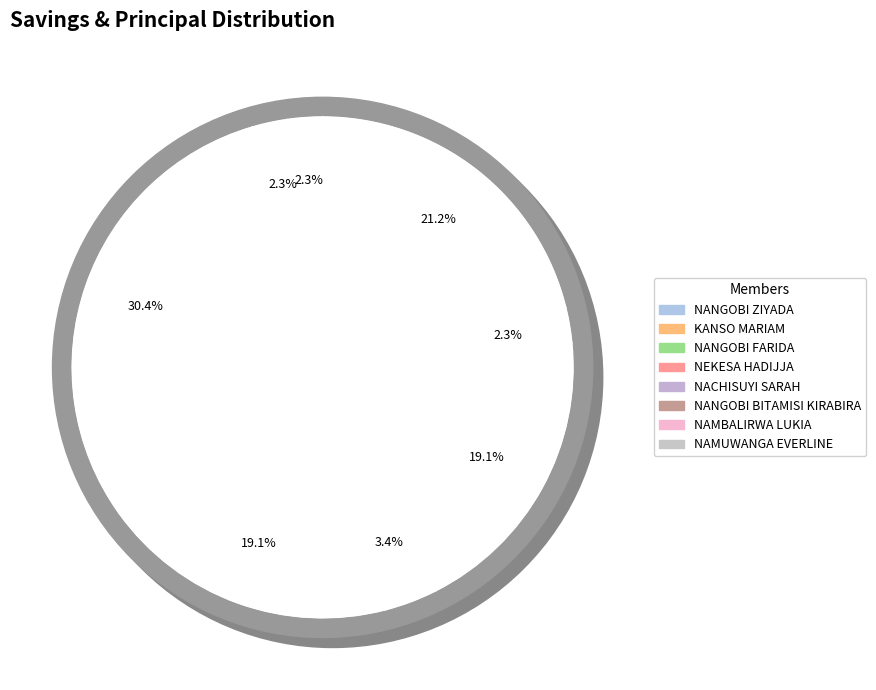

Does any single category account for the majority?

No